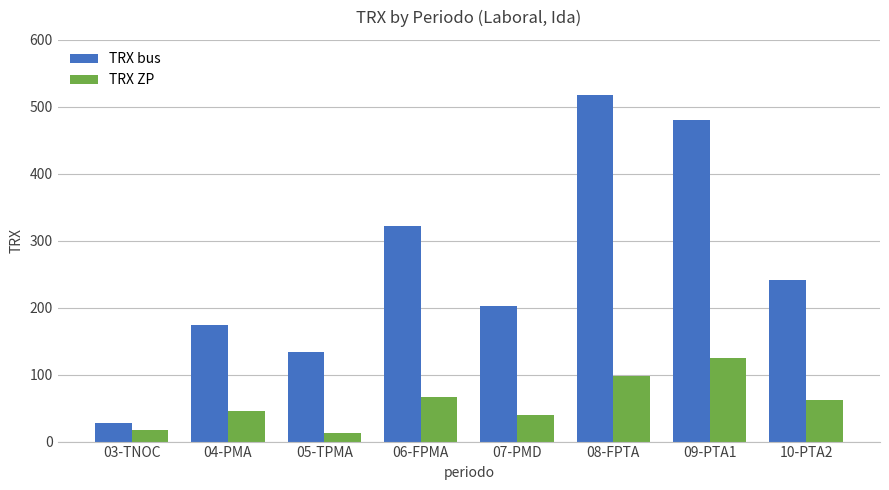

What value does the TRX ZP series have at 06-FPMA?

67.1